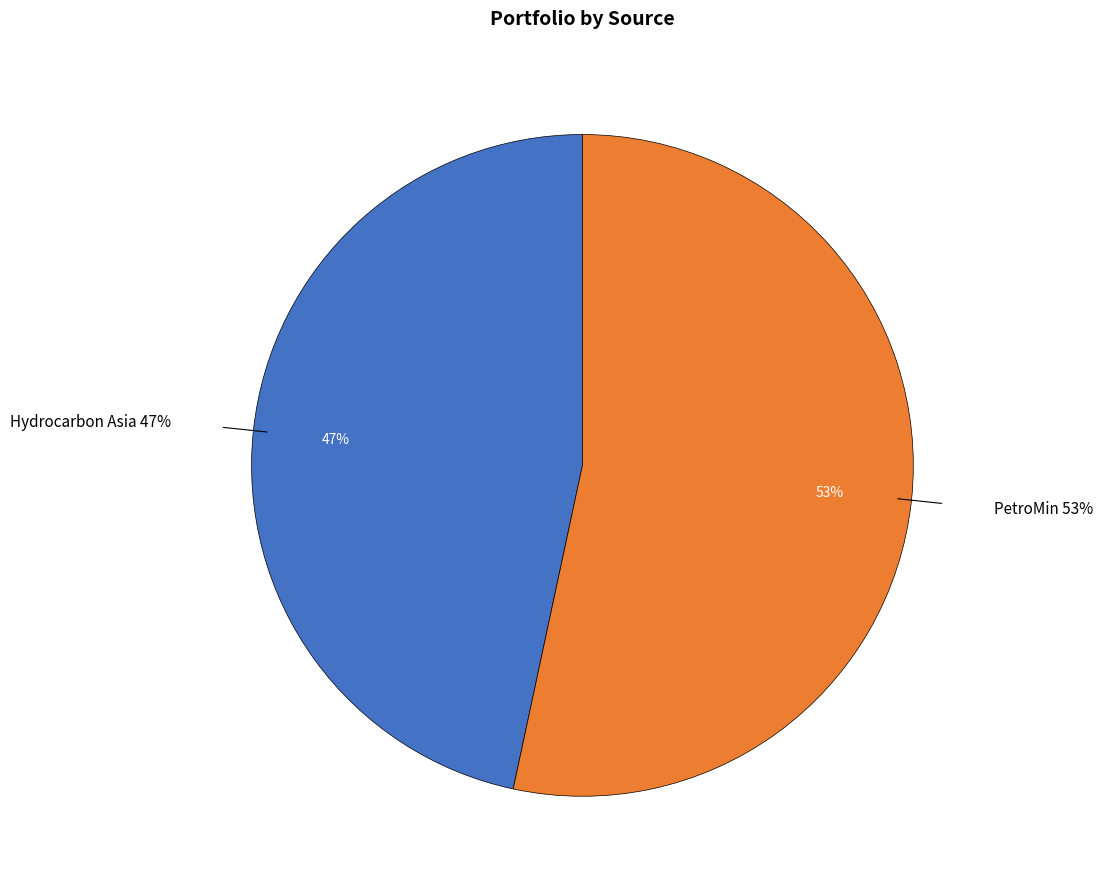

Approximately how many times larger is the value at PetroMin compared to Hydrocarbon Asia?

1.1